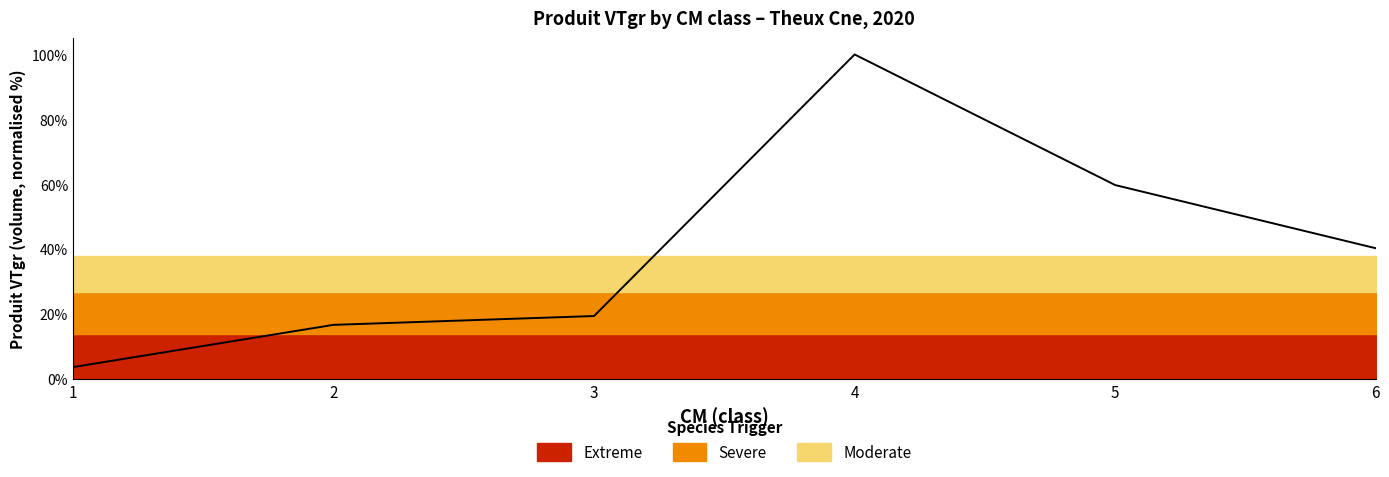

What is the average value?

40.0